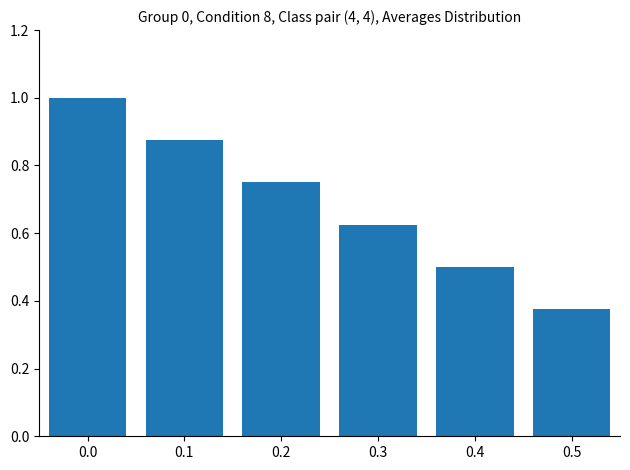

Rank the categories by value from lowest to highest.

0.5, 0.4, 0.3, 0.2, 0.1, 0.0